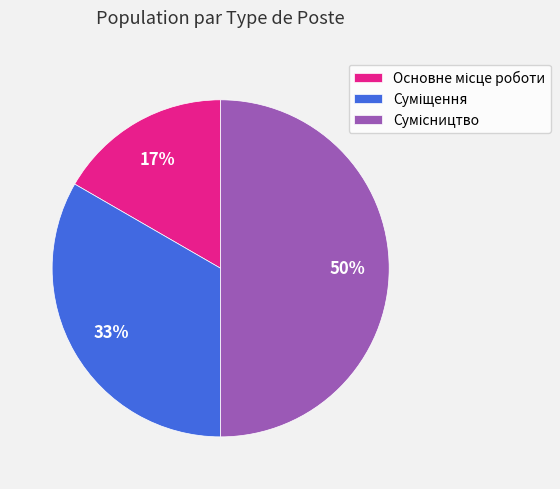

To the nearest percent, what is the average slice percentage?

33%